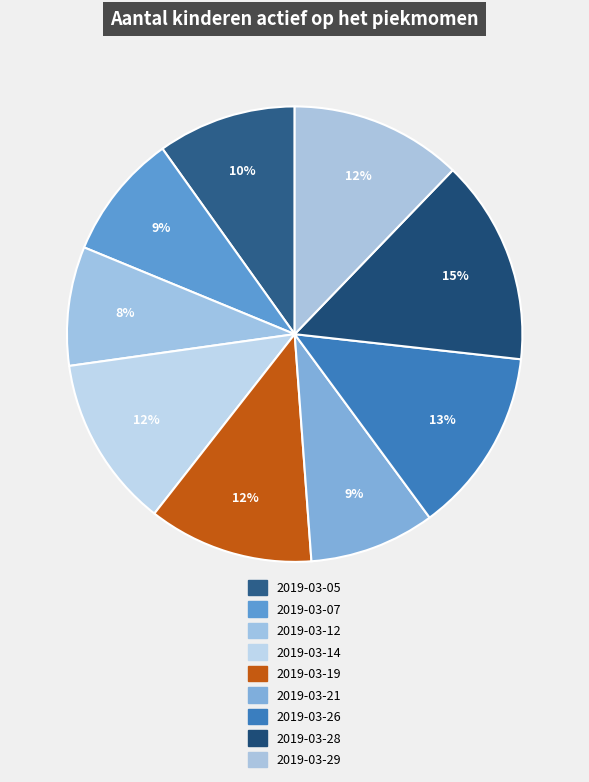

Count the number of slices in the pie.

9